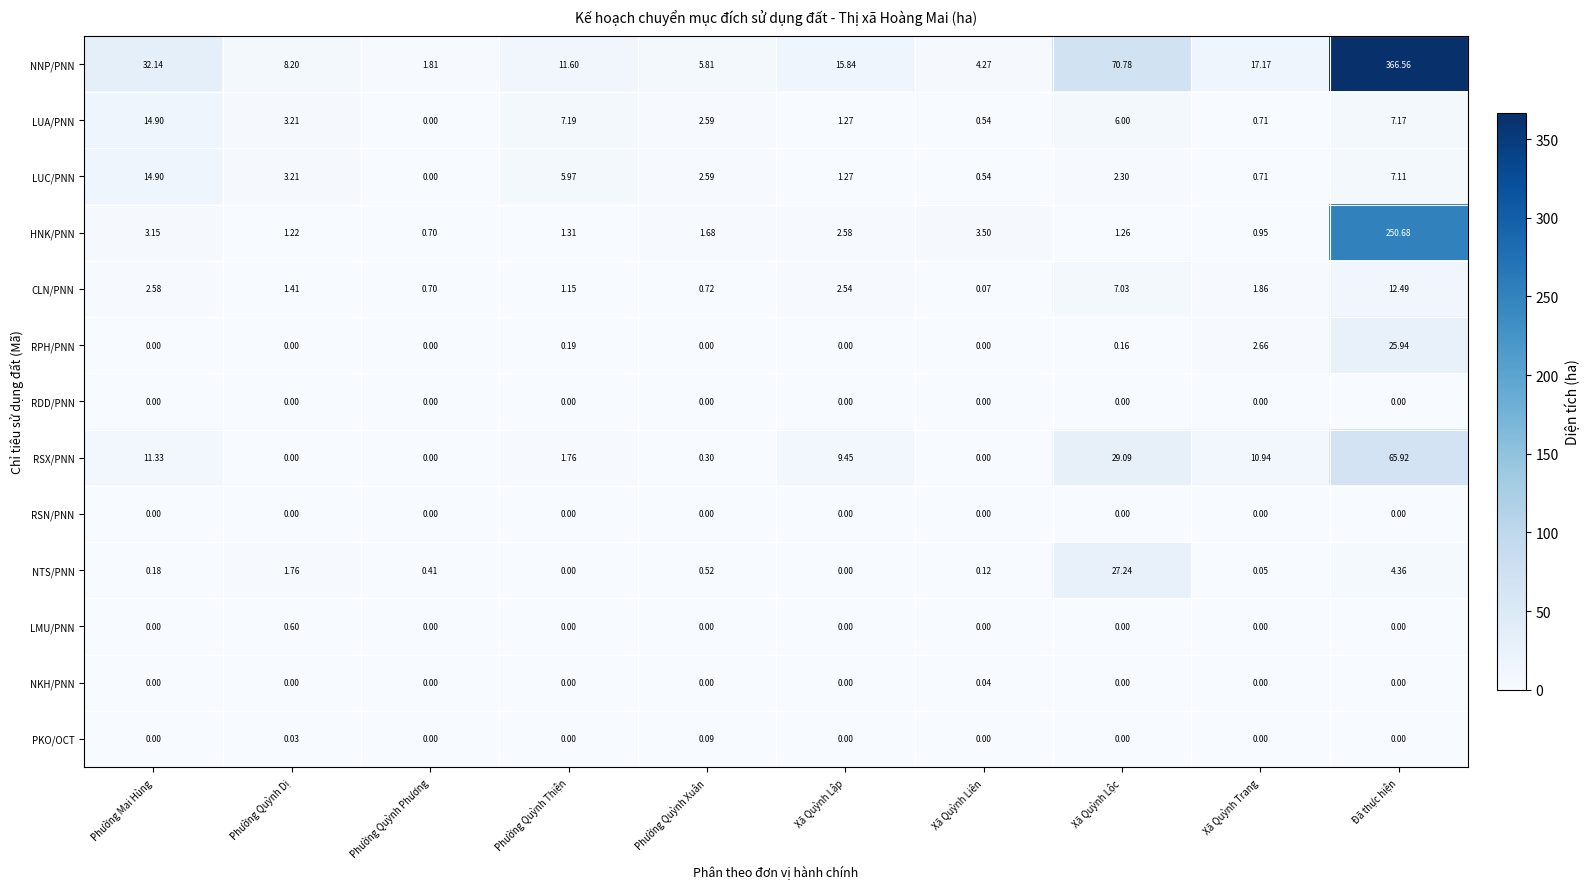

At which label does HNK/PNN first exceed 1?

Phường Mai Hùng